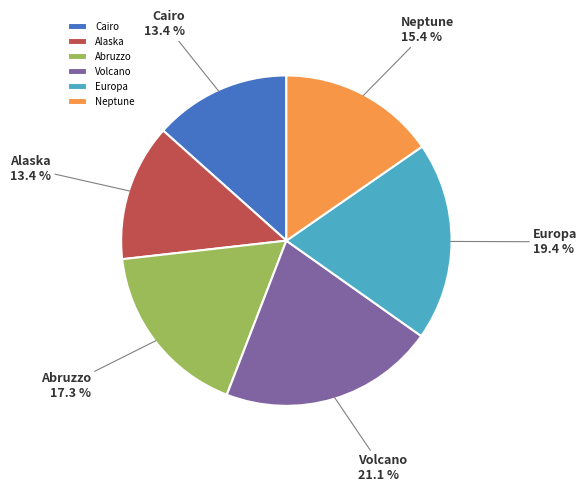

How many slices are in this pie chart?

6